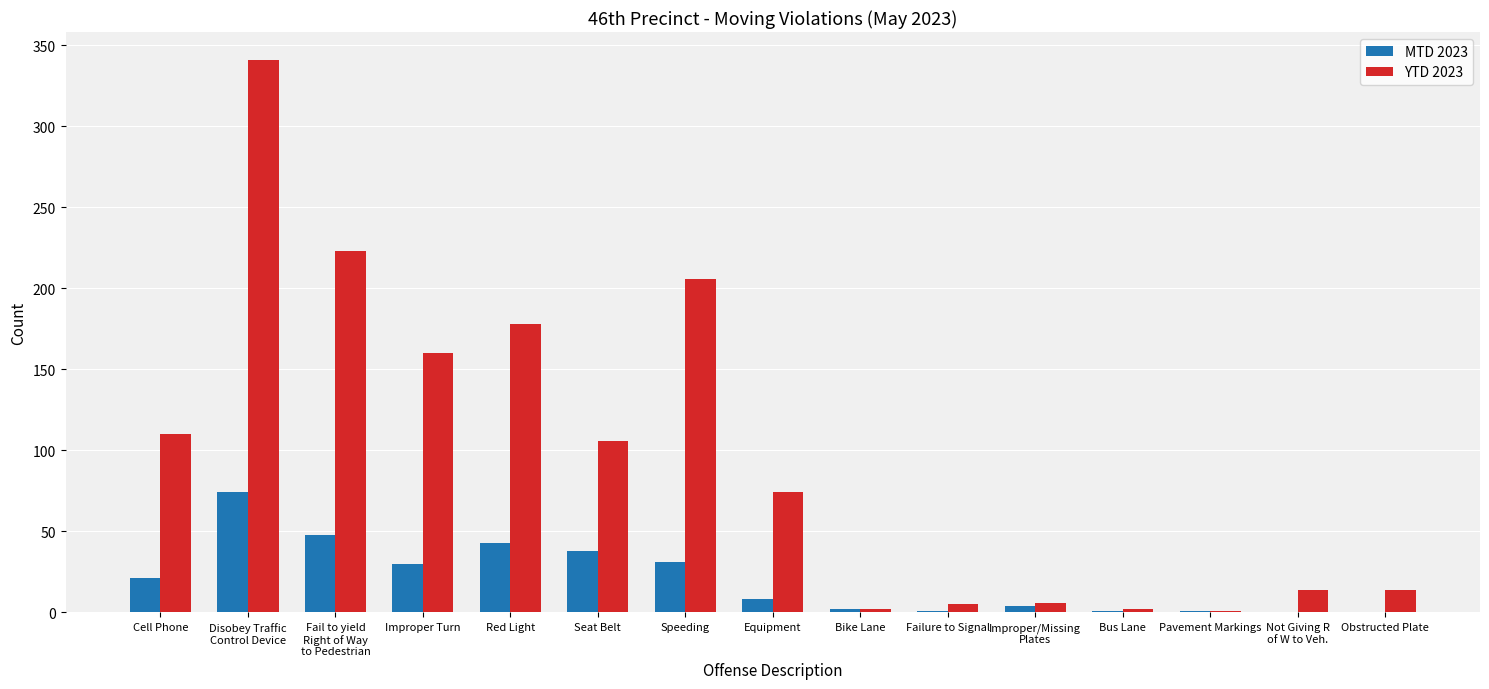

Is it true that YTD 2023 equals 14 at Obstructed Plate?

True